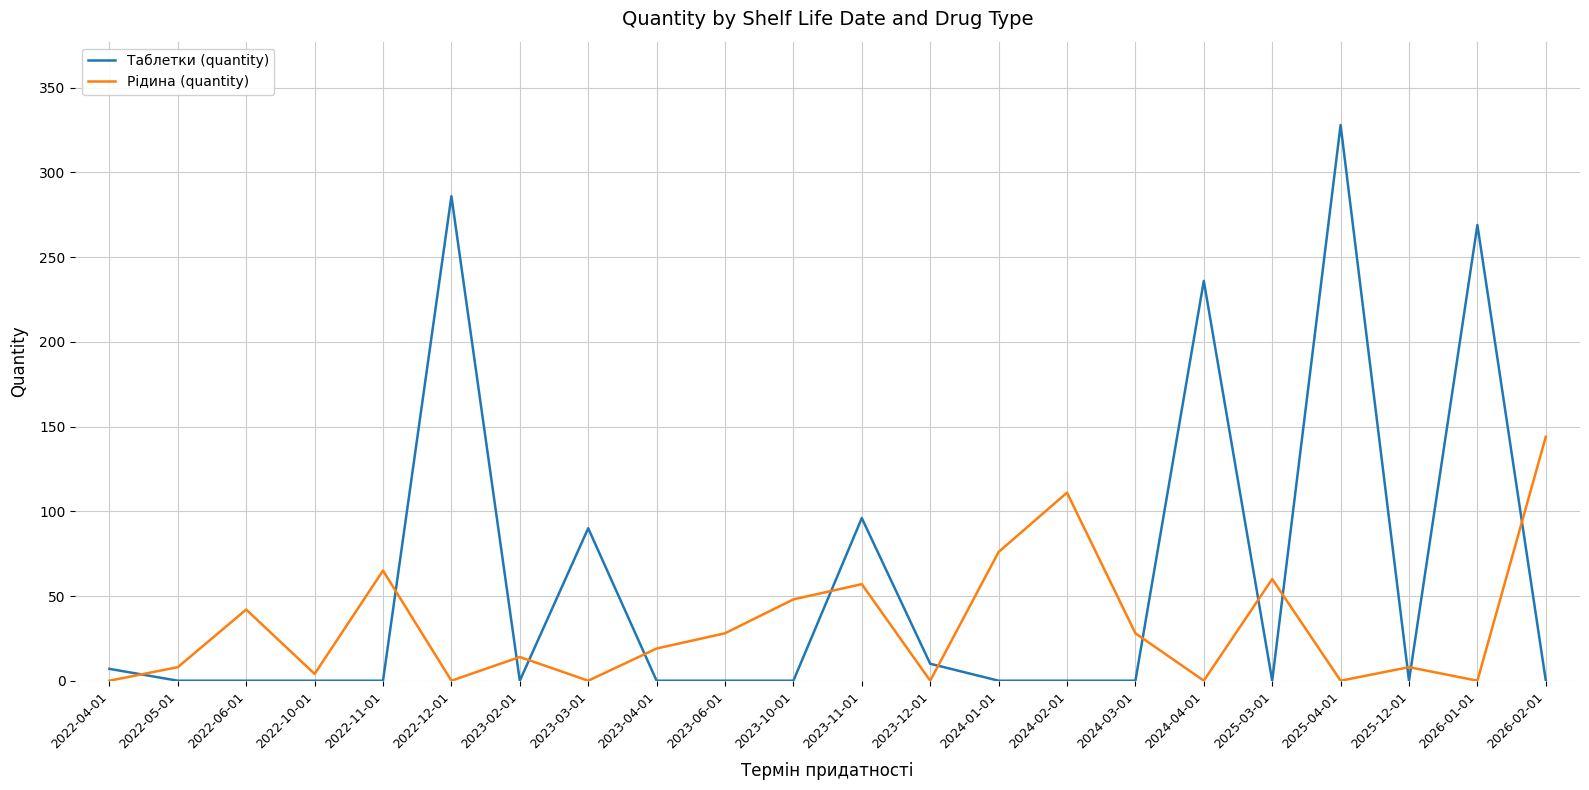

What is the difference between the highest and lowest values at 2023-02-01?

14